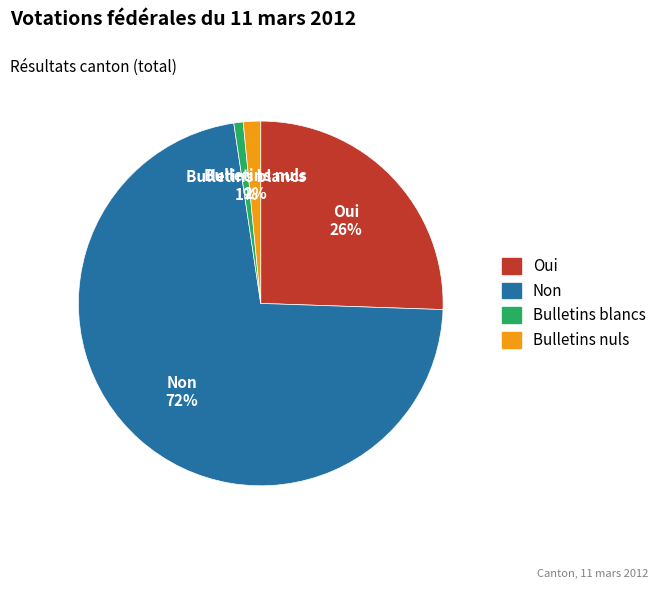

Count the number of slices in the pie.

4